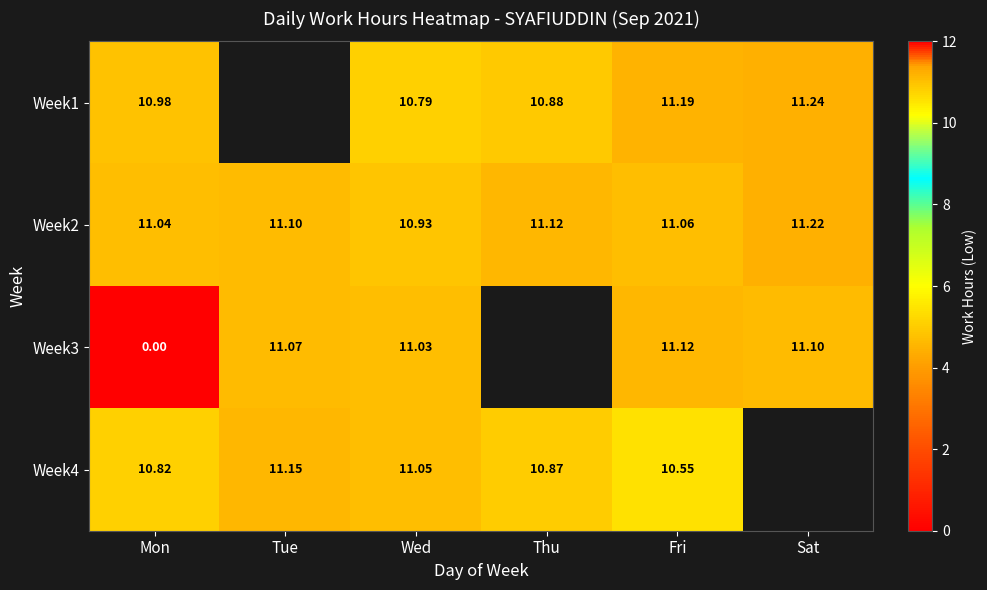

At how many categories does at least one series exceed 10?

6